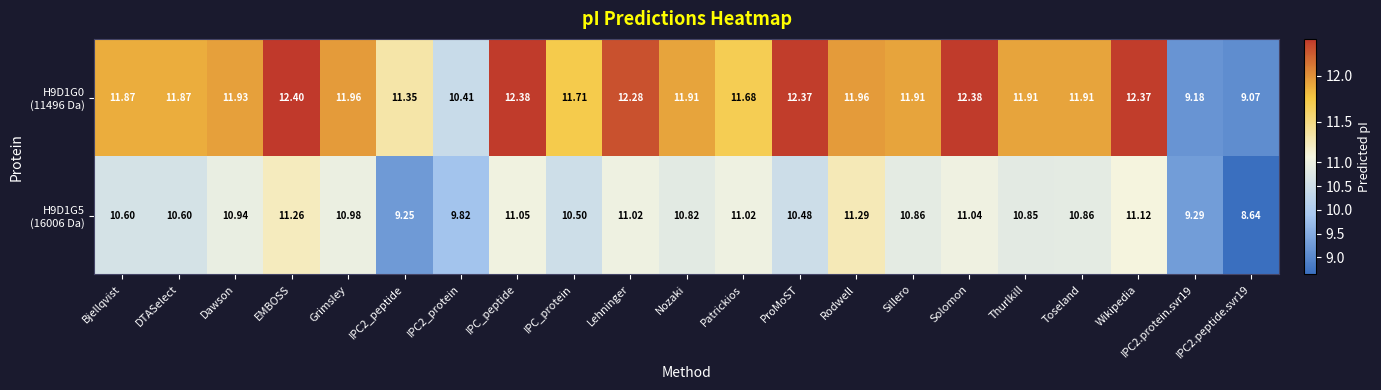

Which label corresponds to the largest value in the chart?

EMBOSS